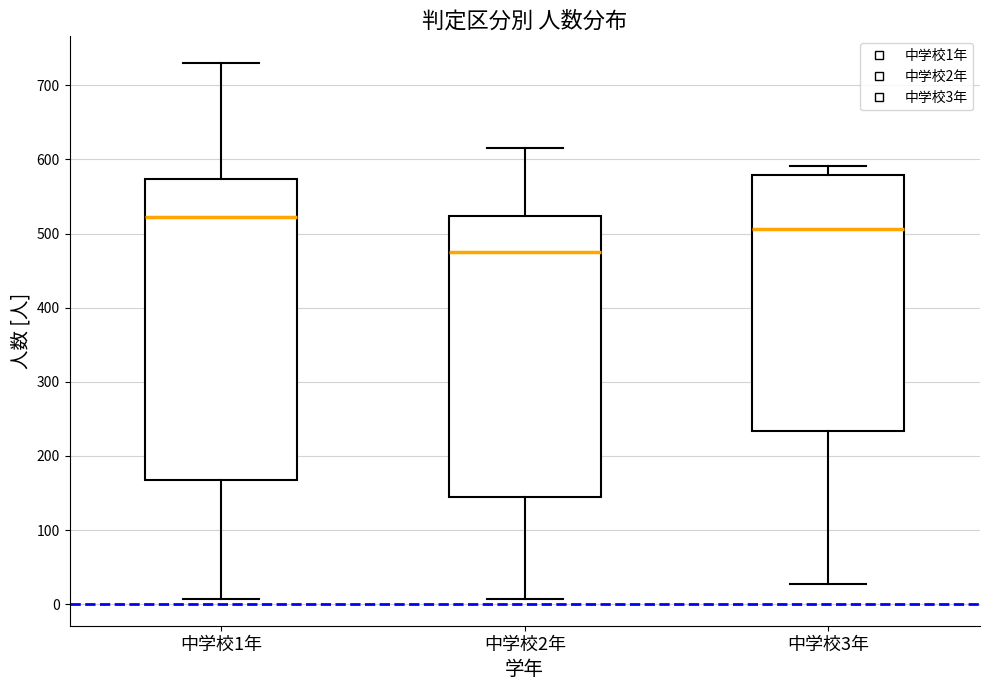

Reading left to right, transcribe this box plot: for each box, give where its median line is, the range the box spans, and where its two whiskers end, as read against the y-axis. The values are not printed on the chart, so give them approximately, as read against the axis.

中学校1年: median 520, box 170 to 570, whiskers 10 to 730
中学校2年: median 480, box 140 to 520, whiskers 10 to 620
中学校3年: median 510, box 230 to 580, whiskers 30 to 590